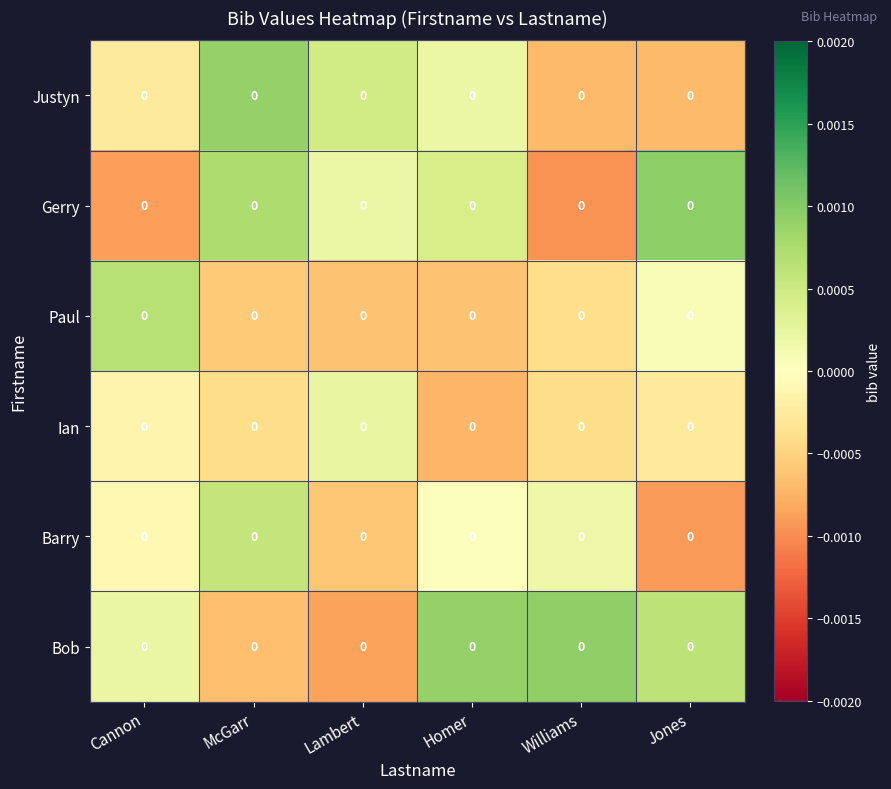

The Ian series shows -0.0 at McGarr. True or false?

False